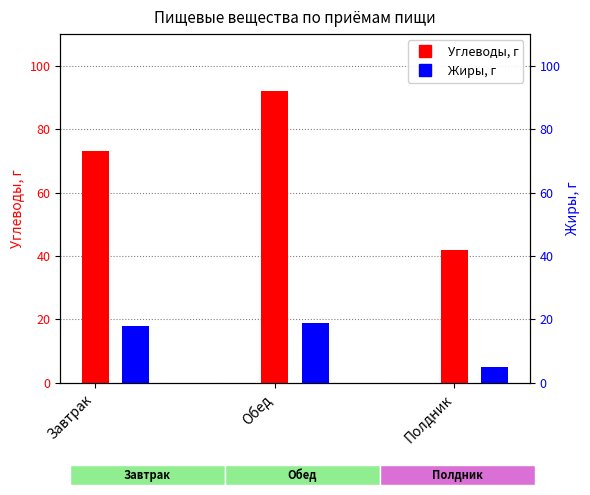

What is the label of the 3rd bar from the left?

Полдник